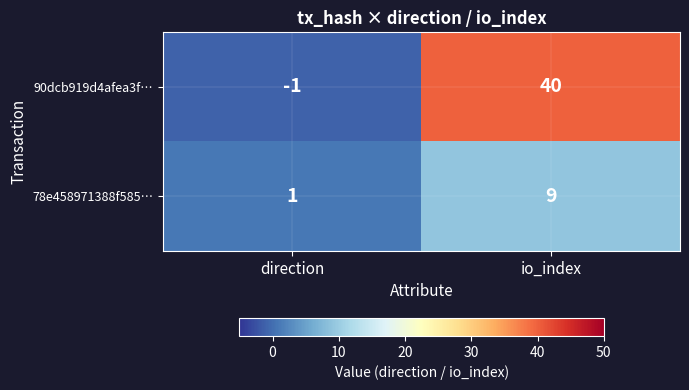

Rank the series by their maximum value, from highest to lowest.

90dcb919d4afea3f…, 78e458971388f585…